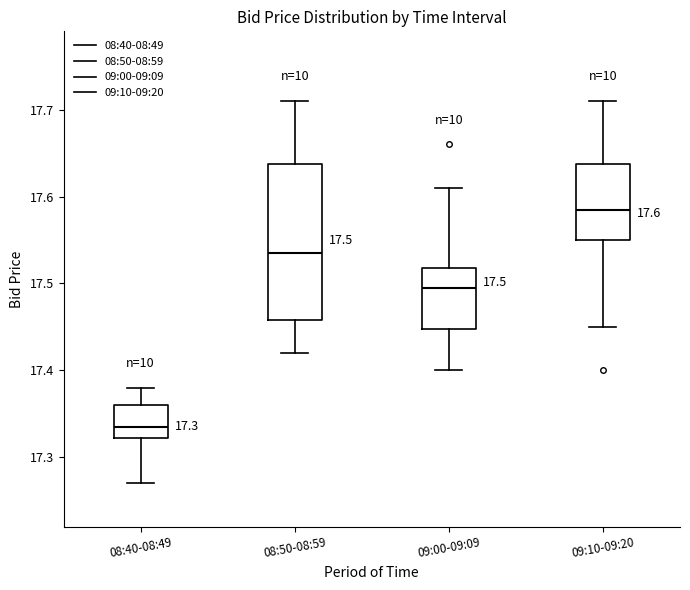

Which box has the lowest median line?

08:40-08:49